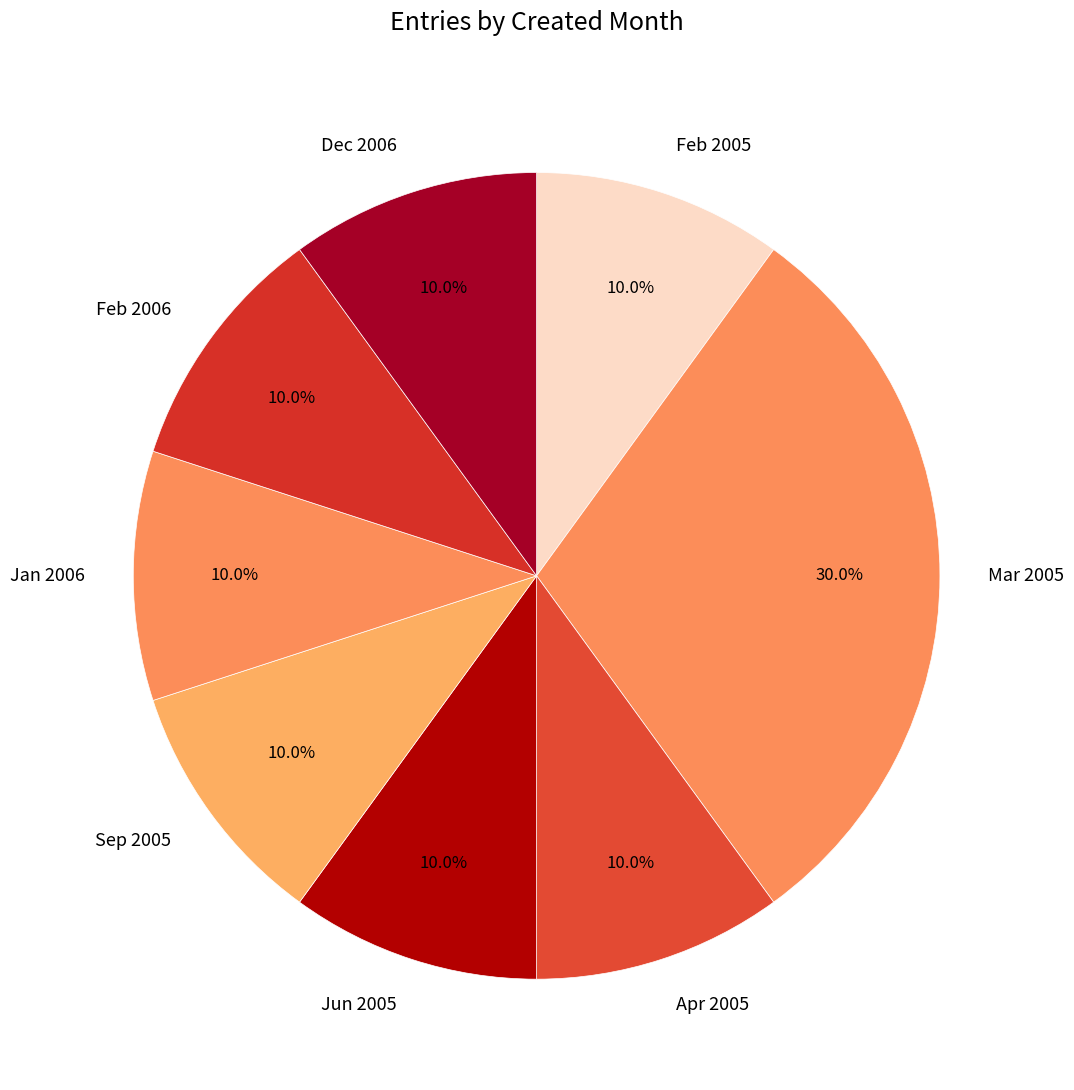

What is the largest slice in the pie chart?

Mar 2005